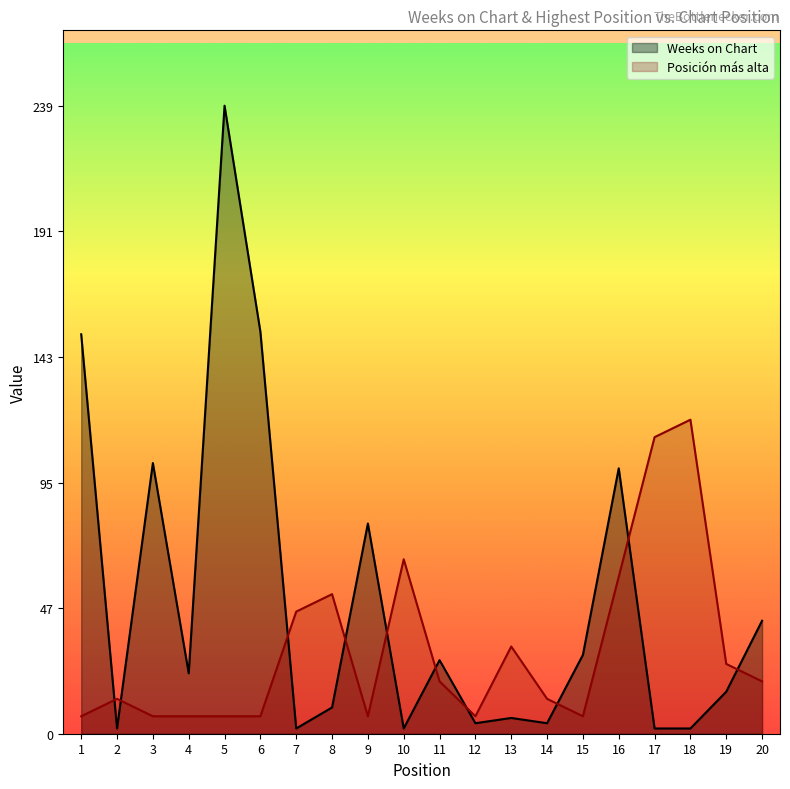

Where is the first local maximum for Posición más alta?

2